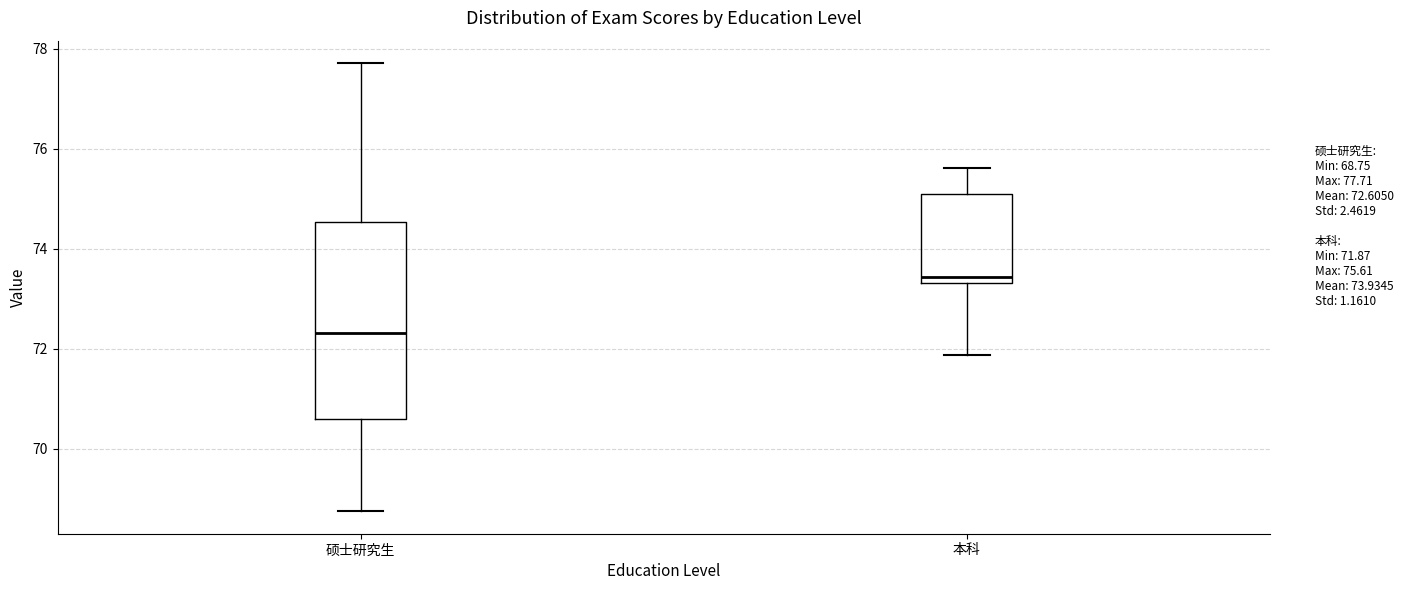

Comparing the boxes themselves (not the whiskers), which one is the tallest?

硕士研究生